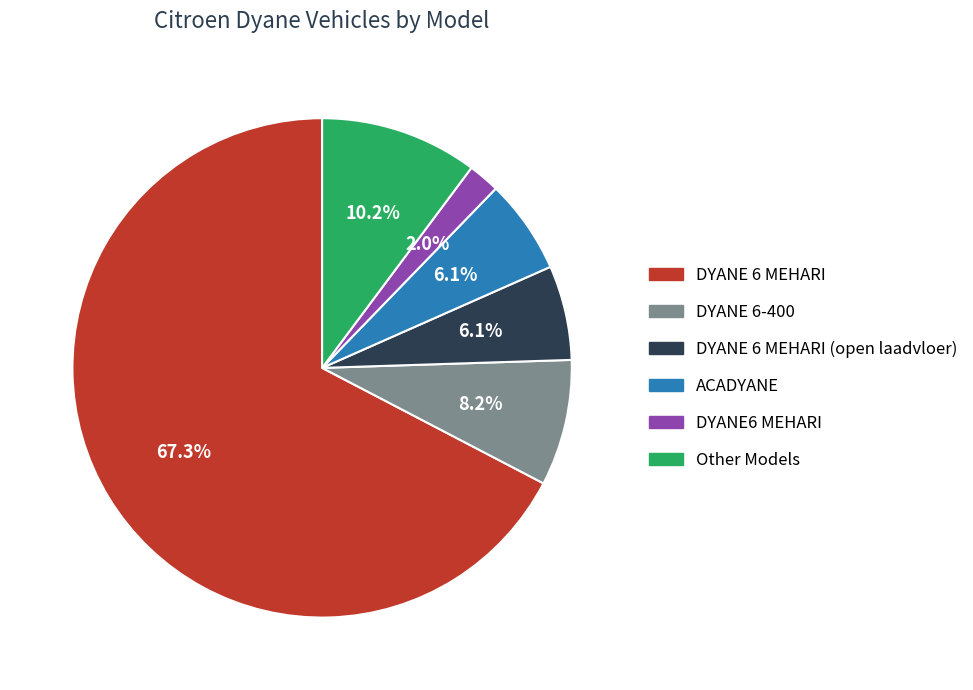

Is there any slice that represents more than half of the pie?

Yes